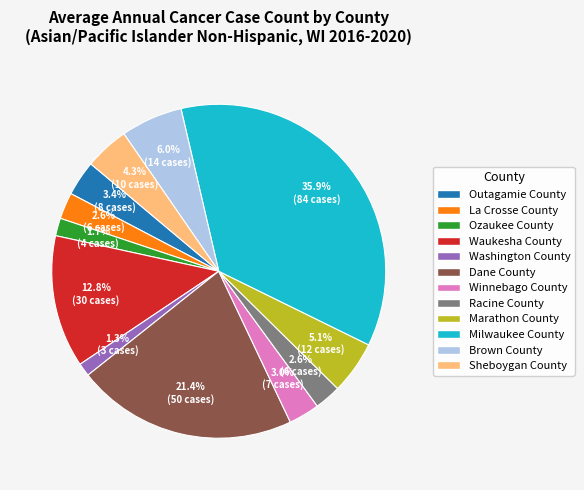

To the nearest percent, what portion does Sheboygan County represent?

4%